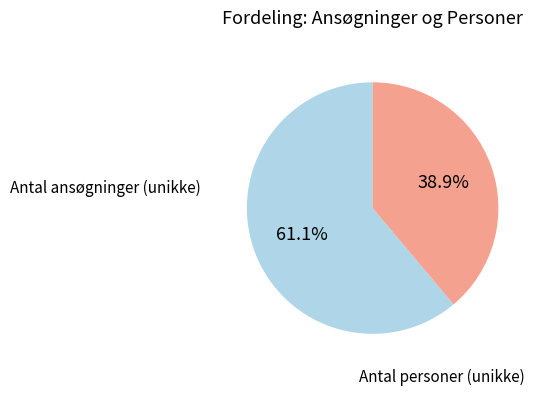

Combined, do Antal ansøgninger (unikke) and Antal personer (unikke) account for over 50%?

Yes